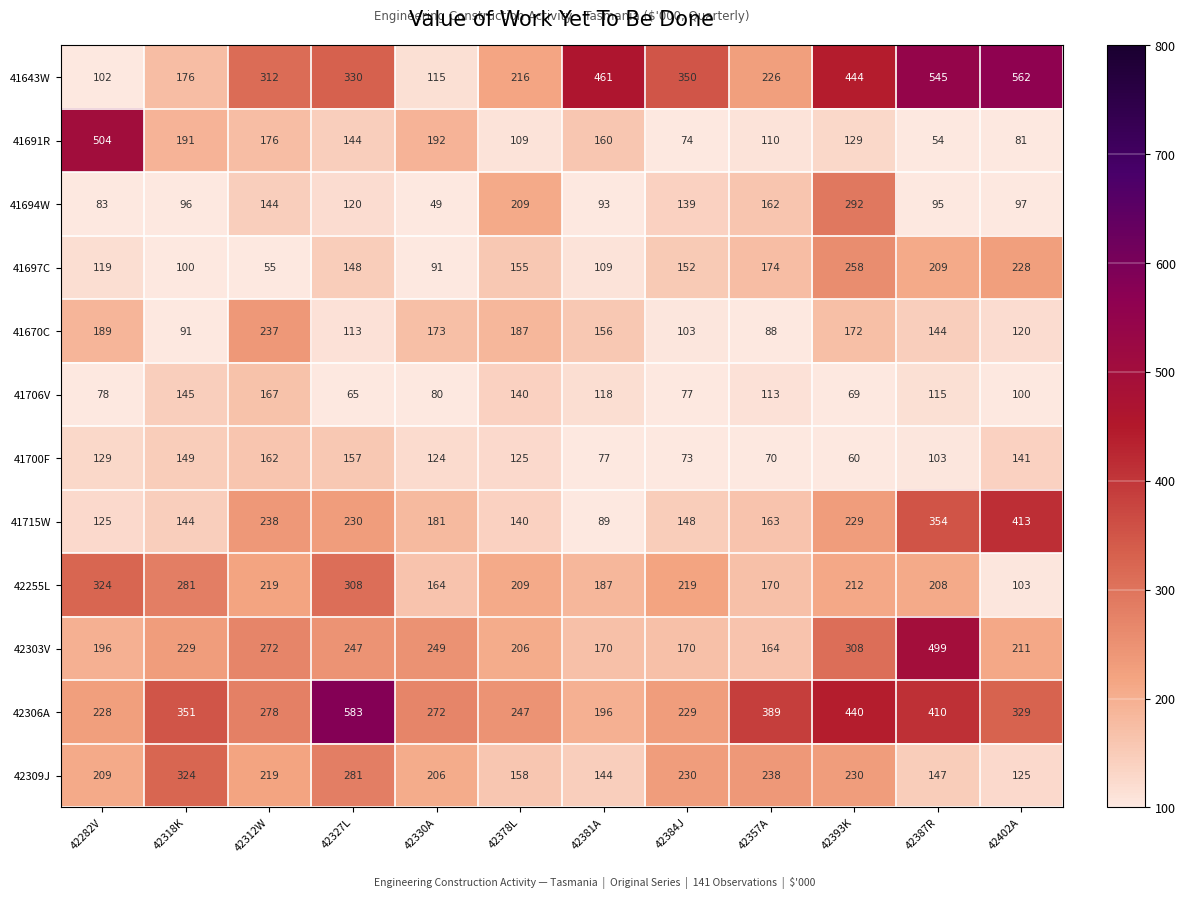

What is the smallest value displayed?

49